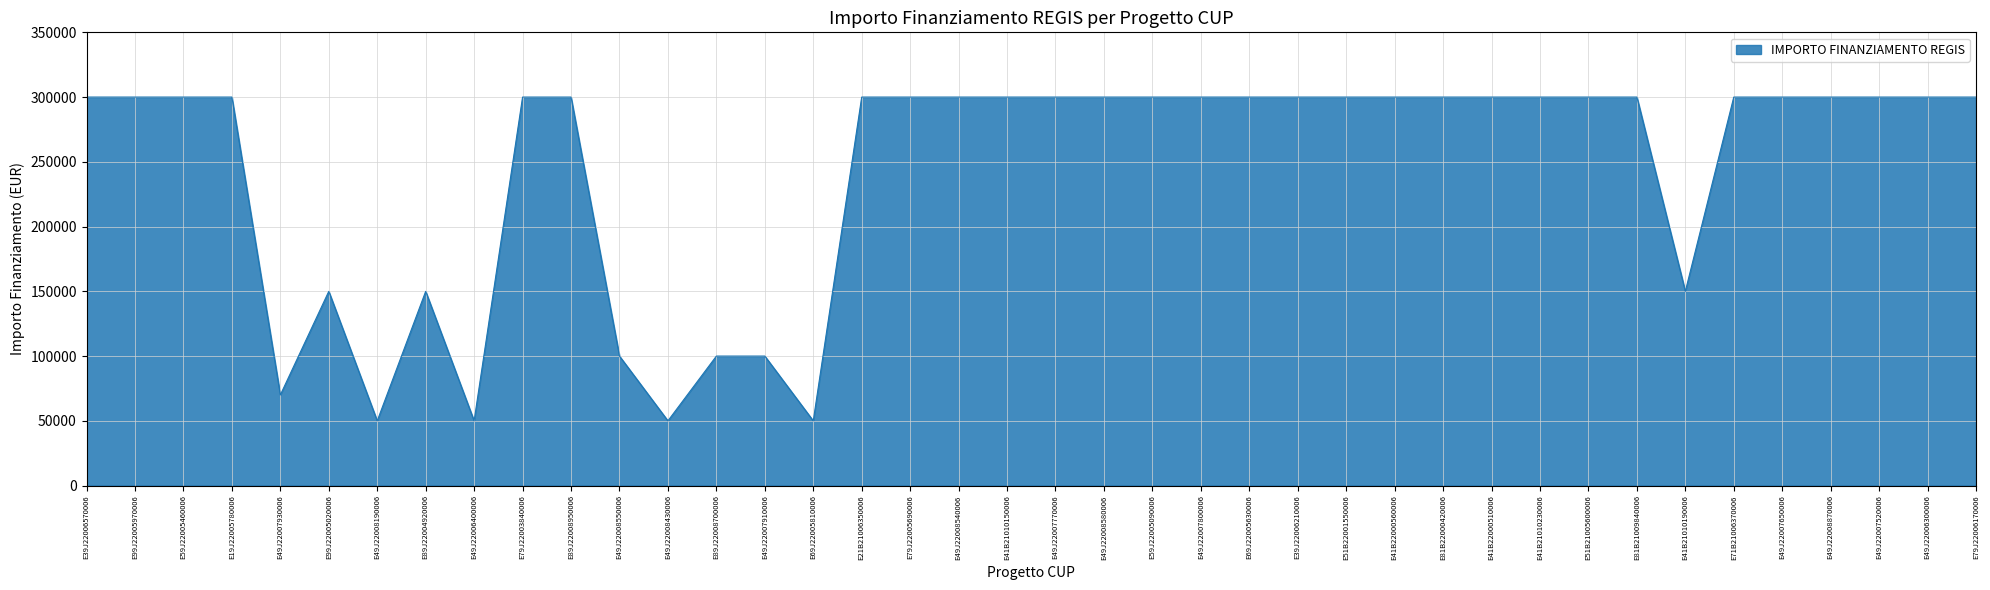

Reading left to right, what are all the values shown in this chart?

300000	300000	300000	300000	70000	150000	50000	150000	50000	300000	300000	100000	50000	100000	100000	50000	300000	300000	300000	300000	300000	300000	300000	300000	300000	300000	300000	300000	300000	300000	300000	300000	300000	150000	300000	300000	300000	300000	300000	300000